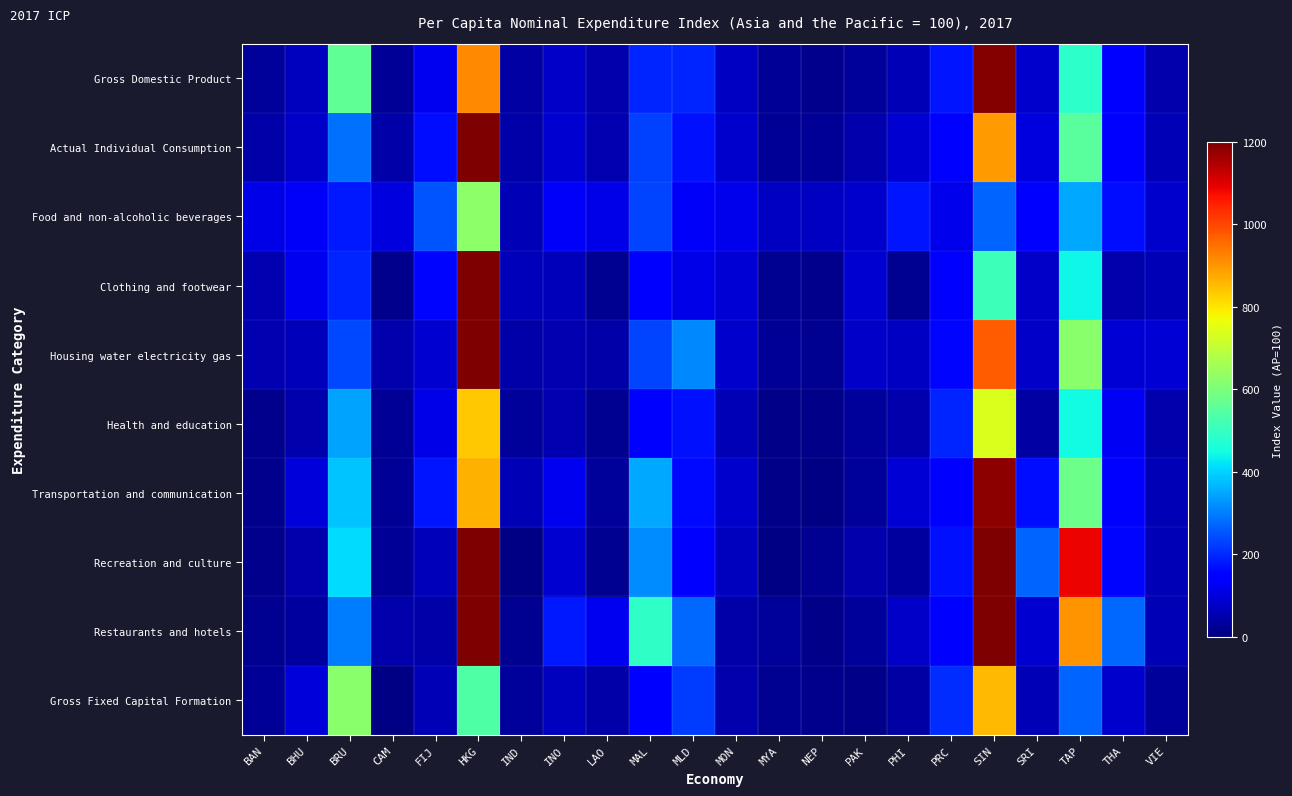

Reading left to right, transcribe all the data shown in this chart.

Gross Domestic Product: BAN=32.2	BHU=68.9	BRU=559.6	CAM=27.7	FIJ=121.0	HKG=916.0	IND=38.6	INO=76.8	LAO=48.4	MAL=194.8	MLD=196.2	MON=71.9	MYA=23.6	NEP=17.2	PAK=31.4	PHI=59.2	PRC=173.6	SIN=1194.9	SRI=80.7	TAP=483.6	THA=133.4	VIE=47.1
Actual Individual Consumption: BAN=43.2	BHU=75.6	BRU=282.8	CAM=44.5	FIJ=166.5	HKG=1225.4	IND=45.4	INO=88.2	LAO=51.9	MAL=225.7	MLD=173.0	MON=80.0	MYA=26.5	NEP=25.5	PAK=51.4	PHI=88.2	PRC=154.7	SIN=891.6	SRI=100.8	TAP=551.6	THA=140.3	VIE=56.9
Food and non-alcoholic beverages: BAN=110.4	BHU=128.6	BRU=182.7	CAM=98.7	FIJ=252.6	HKG=625.5	IND=60.4	INO=128.8	LAO=109.4	MAL=232.6	MLD=128.7	MON=112.6	MYA=70.7	NEP=74.9	PAK=82.8	PHI=173.5	PRC=115.7	SIN=271.4	SRI=137.8	TAP=349.4	THA=166.2	VIE=81.9
Clothing and footwear: BAN=54.7	BHU=120.8	BRU=194.2	CAM=17.6	FIJ=154.9	HKG=1244.9	IND=65.2	INO=61.8	LAO=22.7	MAL=135.3	MLD=108.7	MON=91.7	MYA=21.7	NEP=15.9	PAK=85.5	PHI=19.8	PRC=150.8	SIN=506.4	SRI=79.4	TAP=444.4	THA=47.3	VIE=60.1
Housing water electricity gas: BAN=51.8	BHU=65.5	BRU=237.0	CAM=50.7	FIJ=85.3	HKG=1405.7	IND=44.6	INO=54.7	LAO=45.3	MAL=233.1	MLD=310.8	MON=80.0	MYA=26.9	NEP=23.1	PAK=75.5	PHI=72.0	PRC=156.2	SIN=970.8	SRI=78.1	TAP=622.2	THA=90.1	VIE=92.2
Health and education: BAN=18.3	BHU=48.2	BRU=342.5	CAM=28.1	FIJ=109.4	HKG=838.6	IND=28.4	INO=52.2	LAO=20.1	MAL=141.4	MLD=169.5	MON=60.2	MYA=13.0	NEP=10.1	PAK=31.6	PHI=47.3	PRC=196.4	SIN=740.2	SRI=40.1	TAP=448.4	THA=122.9	VIE=48.3
Transportation and communication: BAN=15.7	BHU=95.4	BRU=383.6	CAM=26.6	FIJ=176.9	HKG=867.1	IND=60.7	INO=118.8	LAO=32.5	MAL=350.6	MLD=163.5	MON=80.9	MYA=11.3	NEP=8.5	PAK=28.8	PHI=91.6	PRC=137.3	SIN=1185.0	SRI=168.6	TAP=578.7	THA=153.0	VIE=59.3
Recreation and culture: BAN=15.7	BHU=49.3	BRU=409.0	CAM=27.5	FIJ=64.2	HKG=2882.5	IND=9.1	INO=87.9	LAO=20.4	MAL=316.9	MLD=150.7	MON=68.8	MYA=7.5	NEP=19.5	PAK=48.0	PHI=34.0	PRC=169.7	SIN=2134.9	SRI=269.9	TAP=1085.2	THA=155.2	VIE=57.0
Restaurants and hotels: BAN=22.4	BHU=36.6	BRU=297.2	CAM=47.6	FIJ=44.8	HKG=2446.4	IND=19.4	INO=182.5	LAO=121.8	MAL=488.3	MLD=275.3	MON=43.3	MYA=29.1	NEP=10.2	PAK=31.6	PHI=76.5	PRC=138.7	SIN=1871.6	SRI=84.4	TAP=902.6	THA=274.7	VIE=56.7
Gross Fixed Capital Formation: BAN=26.9	BHU=95.8	BRU=622.8	CAM=8.1	FIJ=58.3	HKG=537.0	IND=29.7	INO=67.0	LAO=43.8	MAL=133.2	MLD=222.3	MON=48.0	MYA=19.7	NEP=14.8	PAK=12.6	PHI=40.1	PRC=201.6	SIN=854.9	SRI=57.5	TAP=268.4	THA=82.0	VIE=30.3